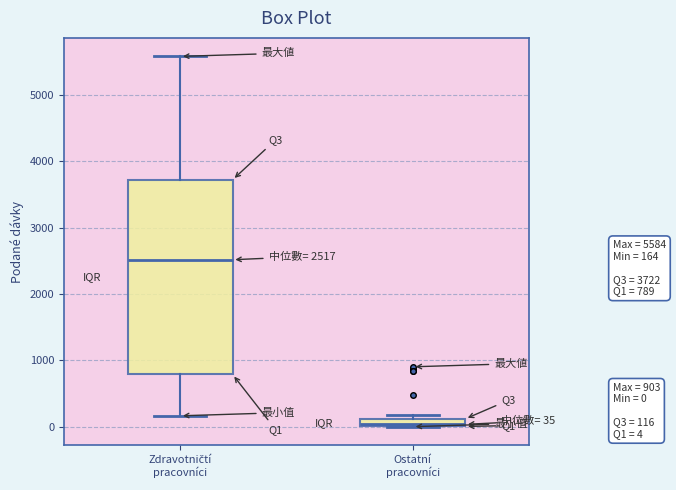

Which box is the tallest, from its lower edge to its upper edge?

Zdravotničtí pracovníci